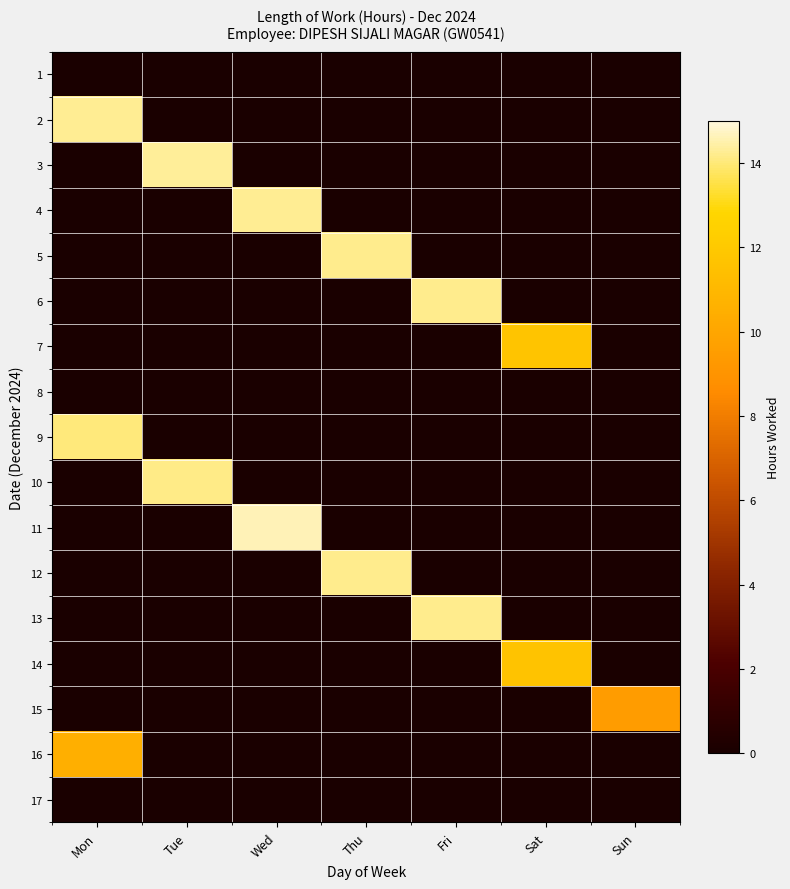

How many series are shown in this chart?

17